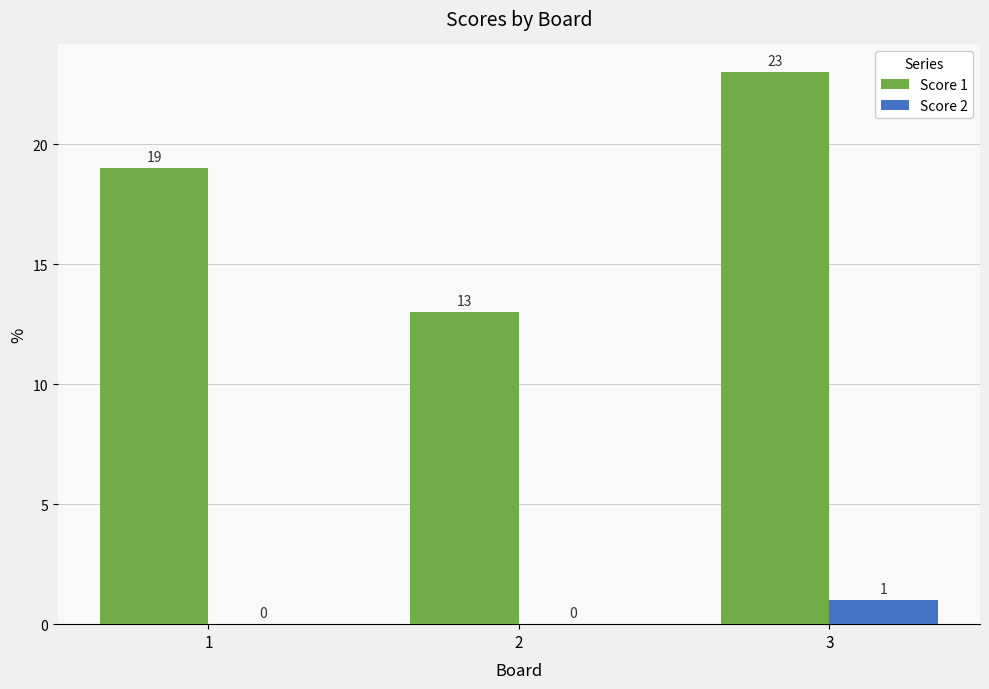

How many data points in Score 2 are above 0?

1